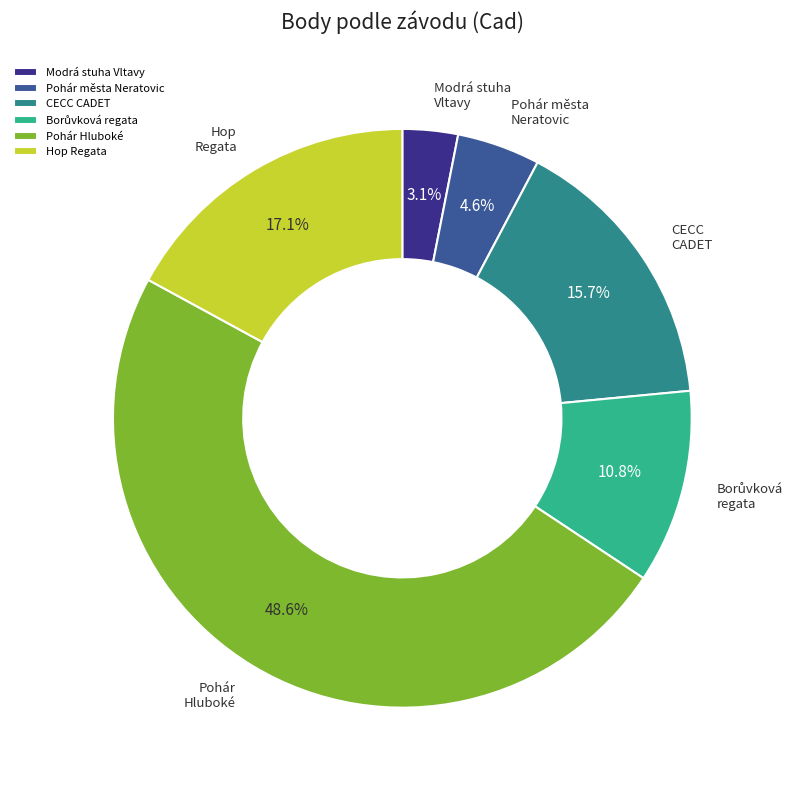

Is the sum of CECC CADET and Modrá stuha Vltavy greater than half?

No